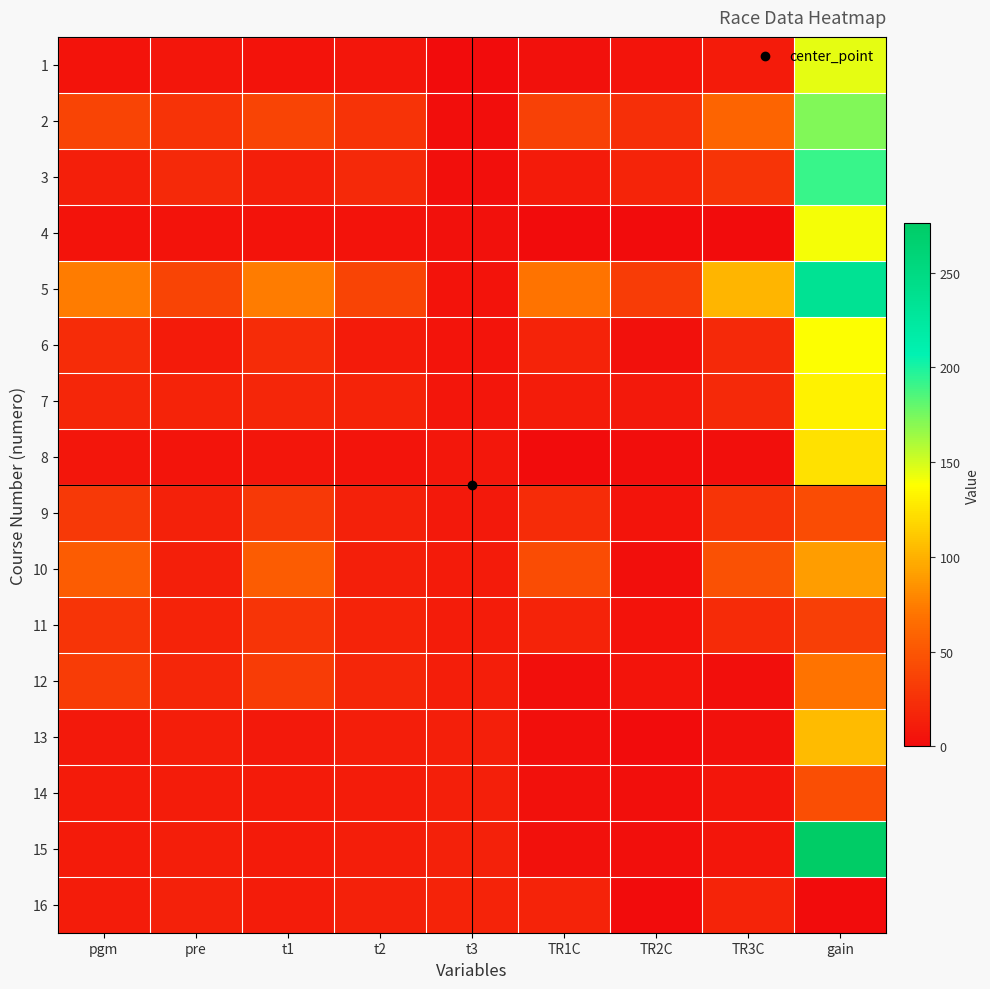

At TR2C, list the series in order from smallest to largest.

4, 13, 16, 8, 10, 14, 15, 6, 11, 1, 9, 12, 7, 3, 2, 5